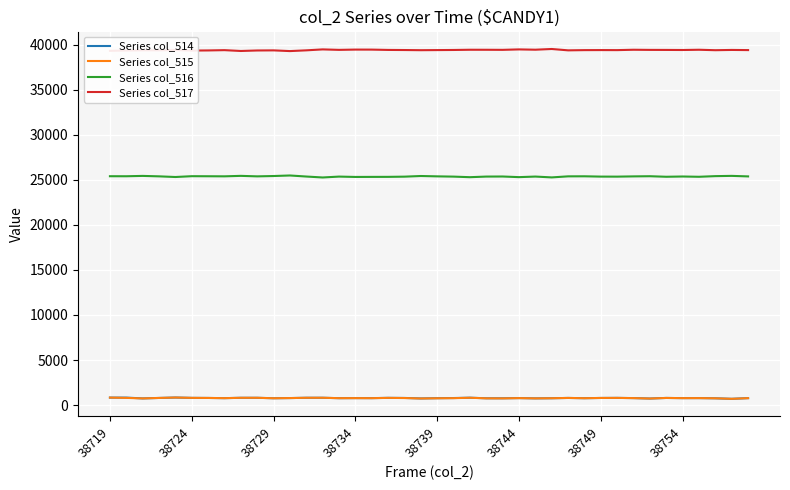

Which series has the largest total across all categories?

Series col_517